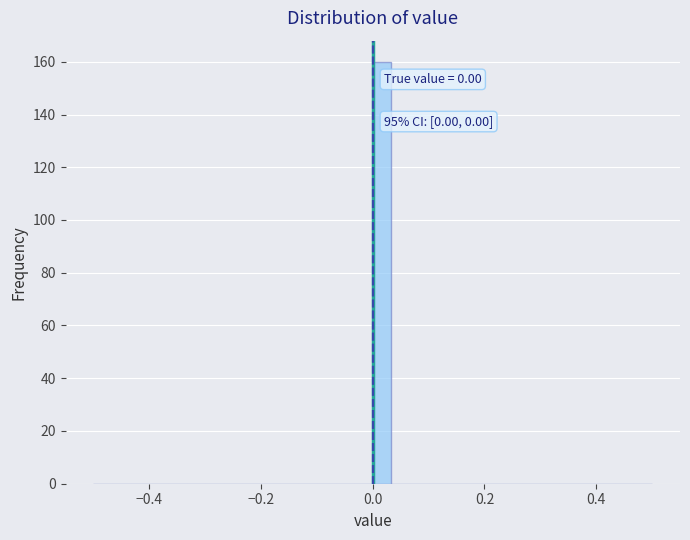

Read against the x-axis, roughly where is the centre of the tallest bar?

0.02